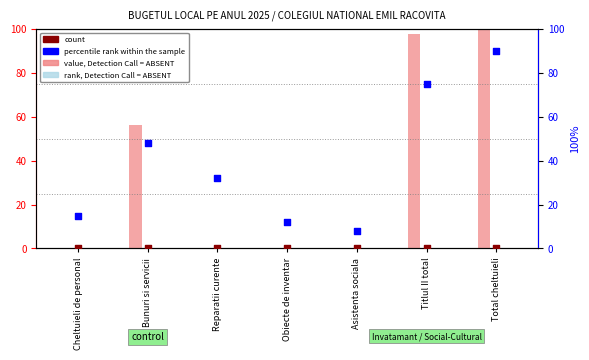

Which series has the largest total across all categories?

percentile rank within the sample